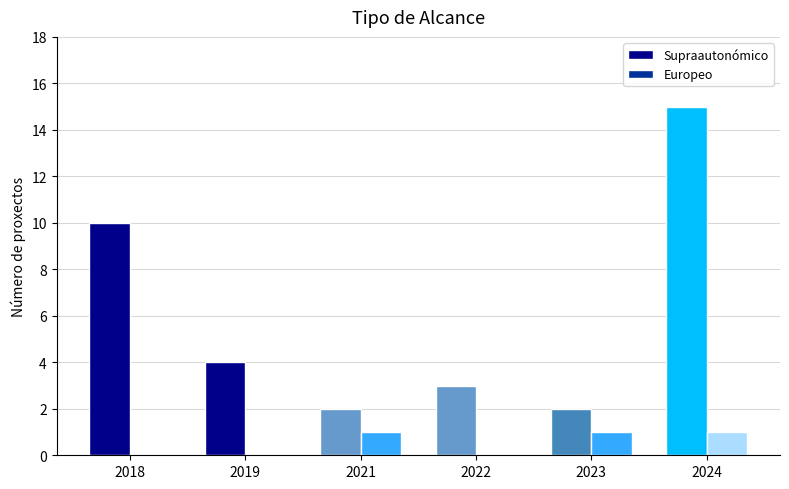

What are all the series names shown in the legend?

Supraautonómico, Europeo